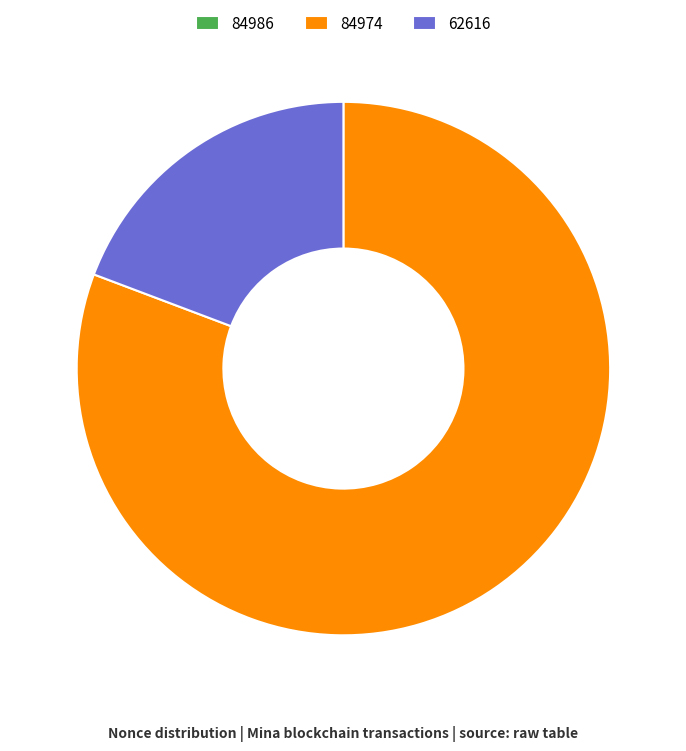

Is 62616 the majority of the pie?

No